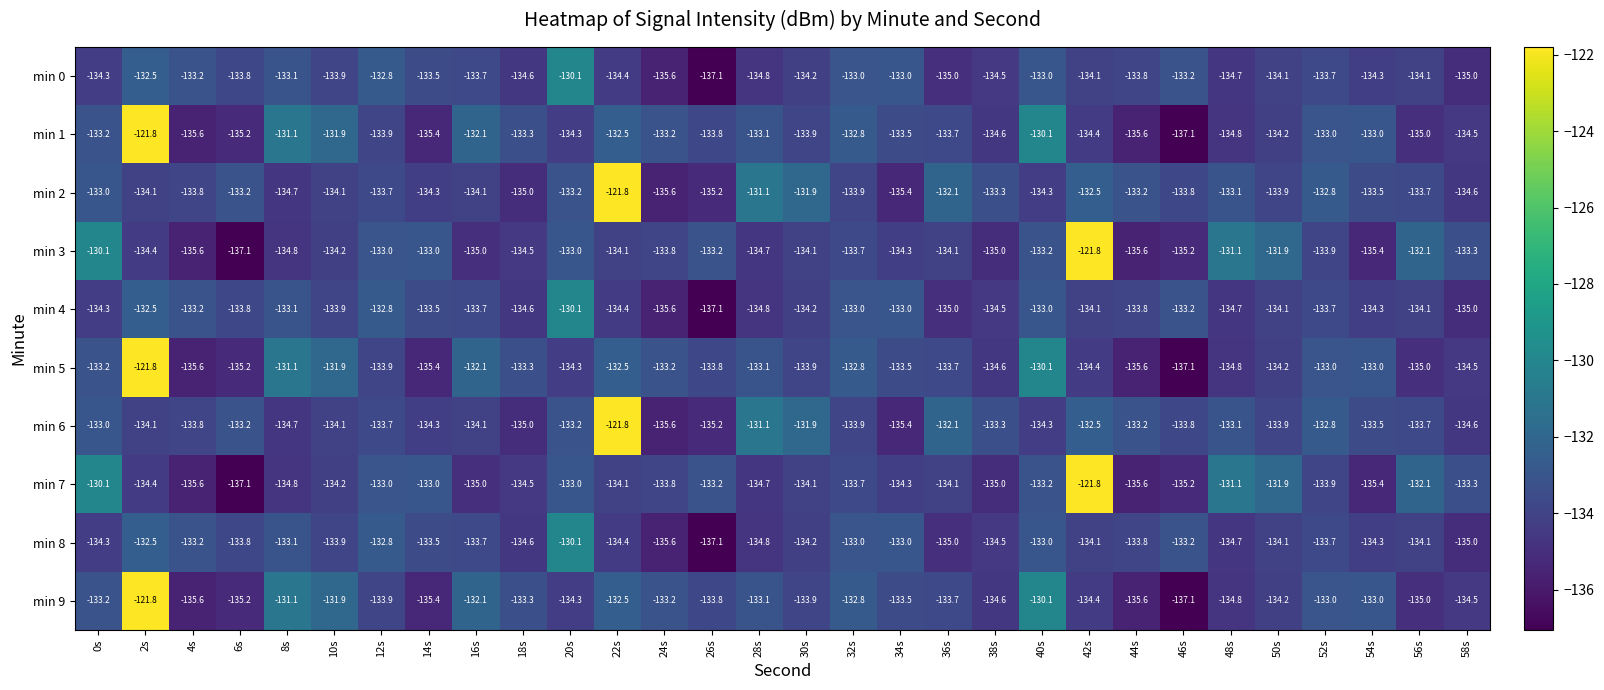

How many values in the min 6 series are below -133?

23